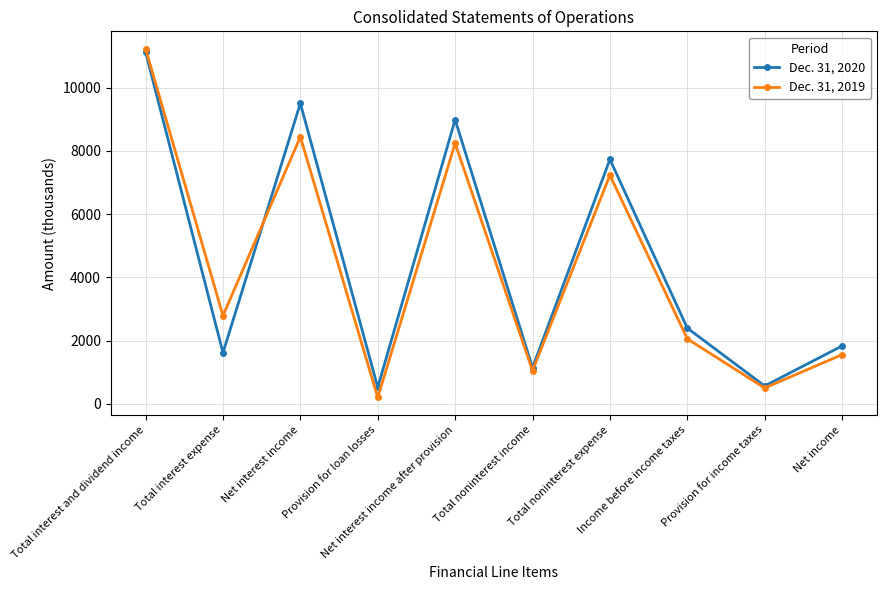

What are all the series names shown in the legend?

Dec. 31, 2020, Dec. 31, 2019